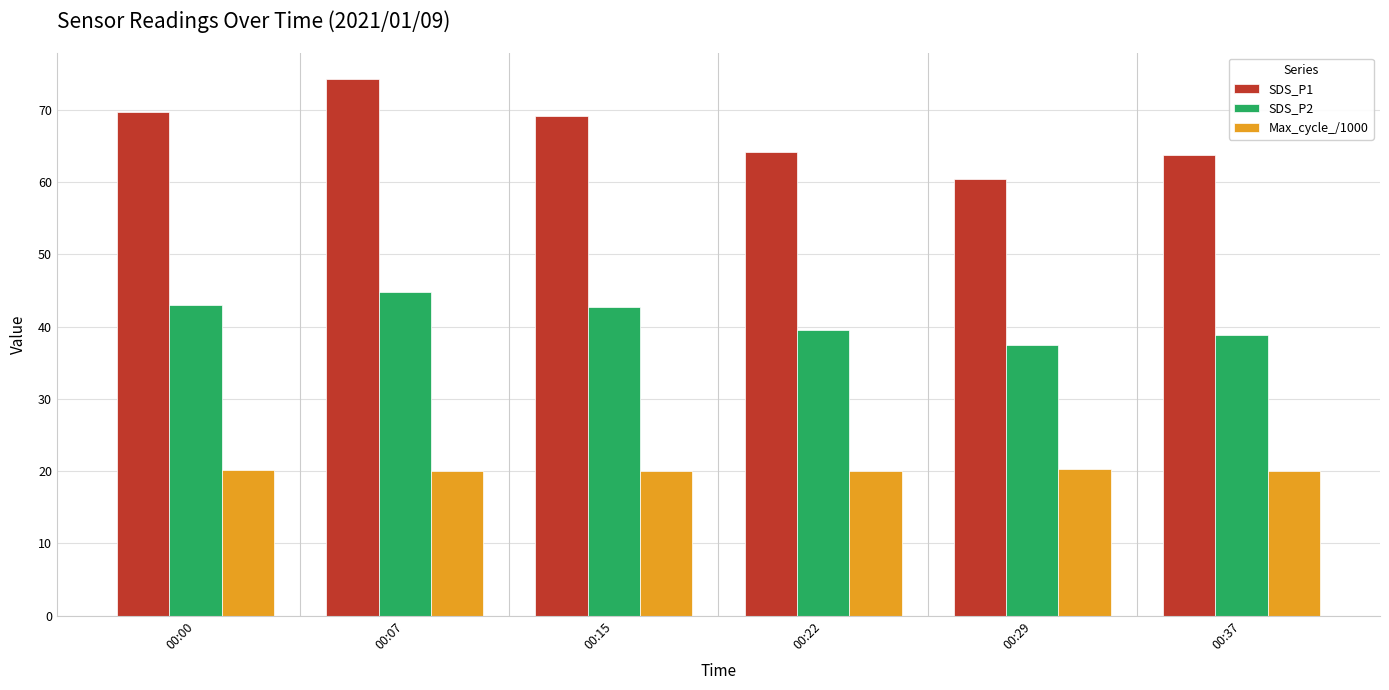

List the series in order of their overall mean, highest first.

SDS_P1, SDS_P2, Max_cycle_/1000